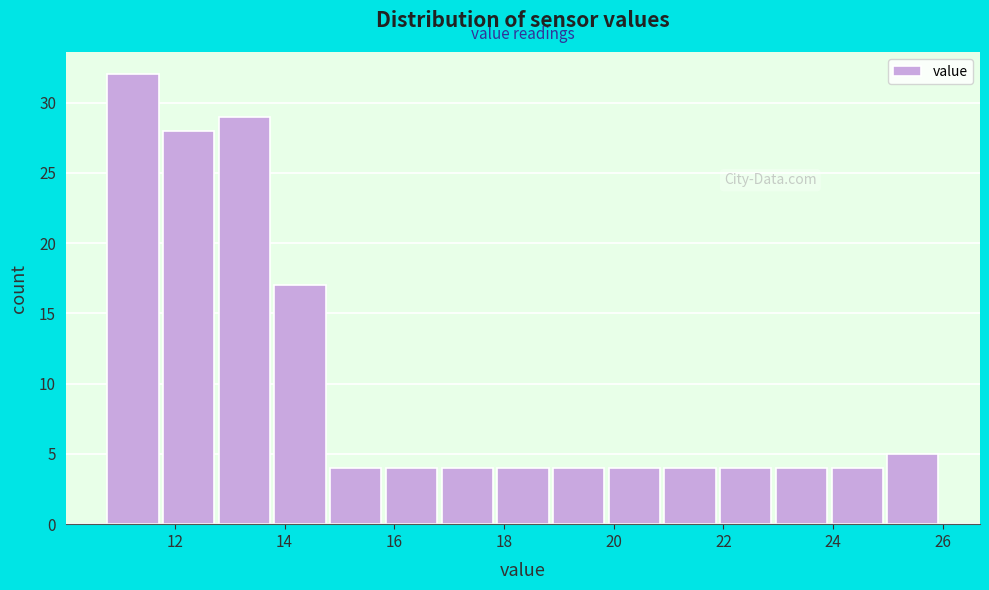

What is the height of the bar covering 16.8 to 17.8 on the x-axis? Neither the bar edges nor the heights are printed on the chart, so give them approximately, as read against the axes.

4